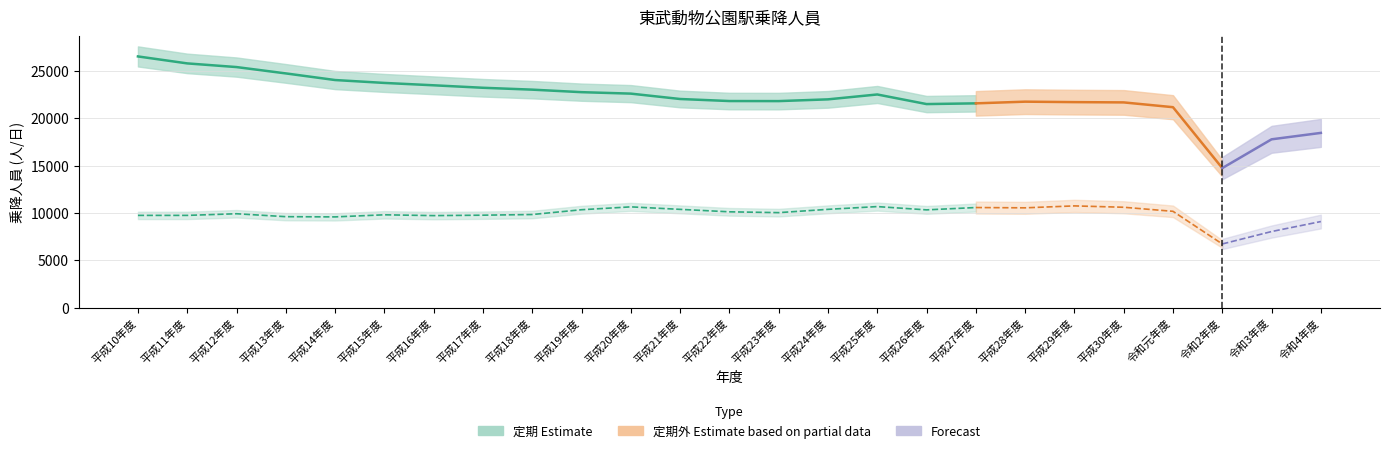

Which series has the largest total across all categories?

定期